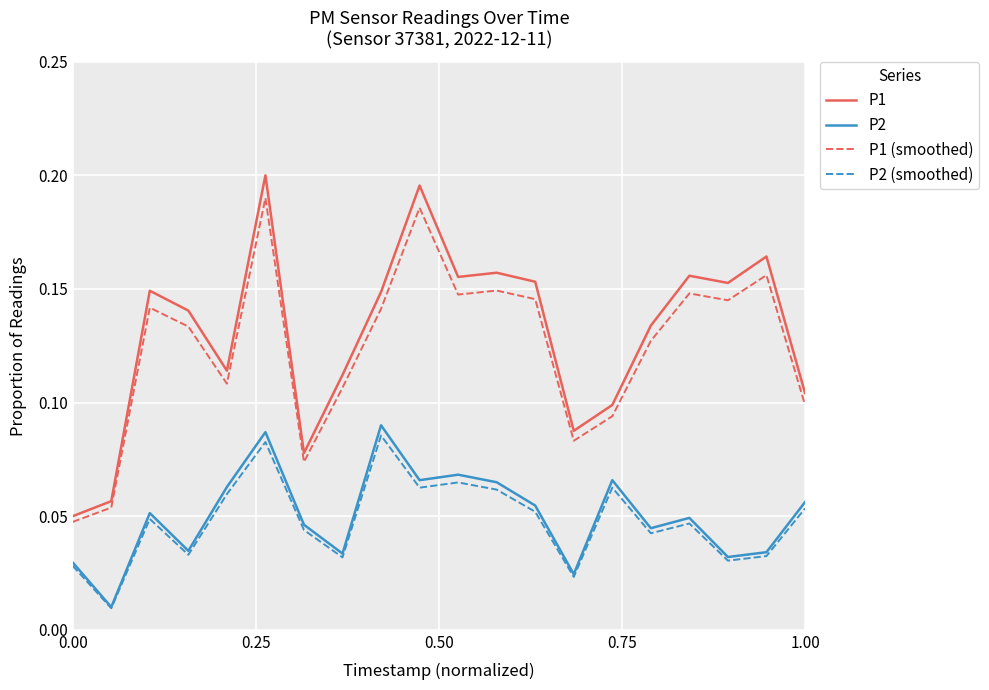

True or false: P2 and P1 intersect in this chart.

False